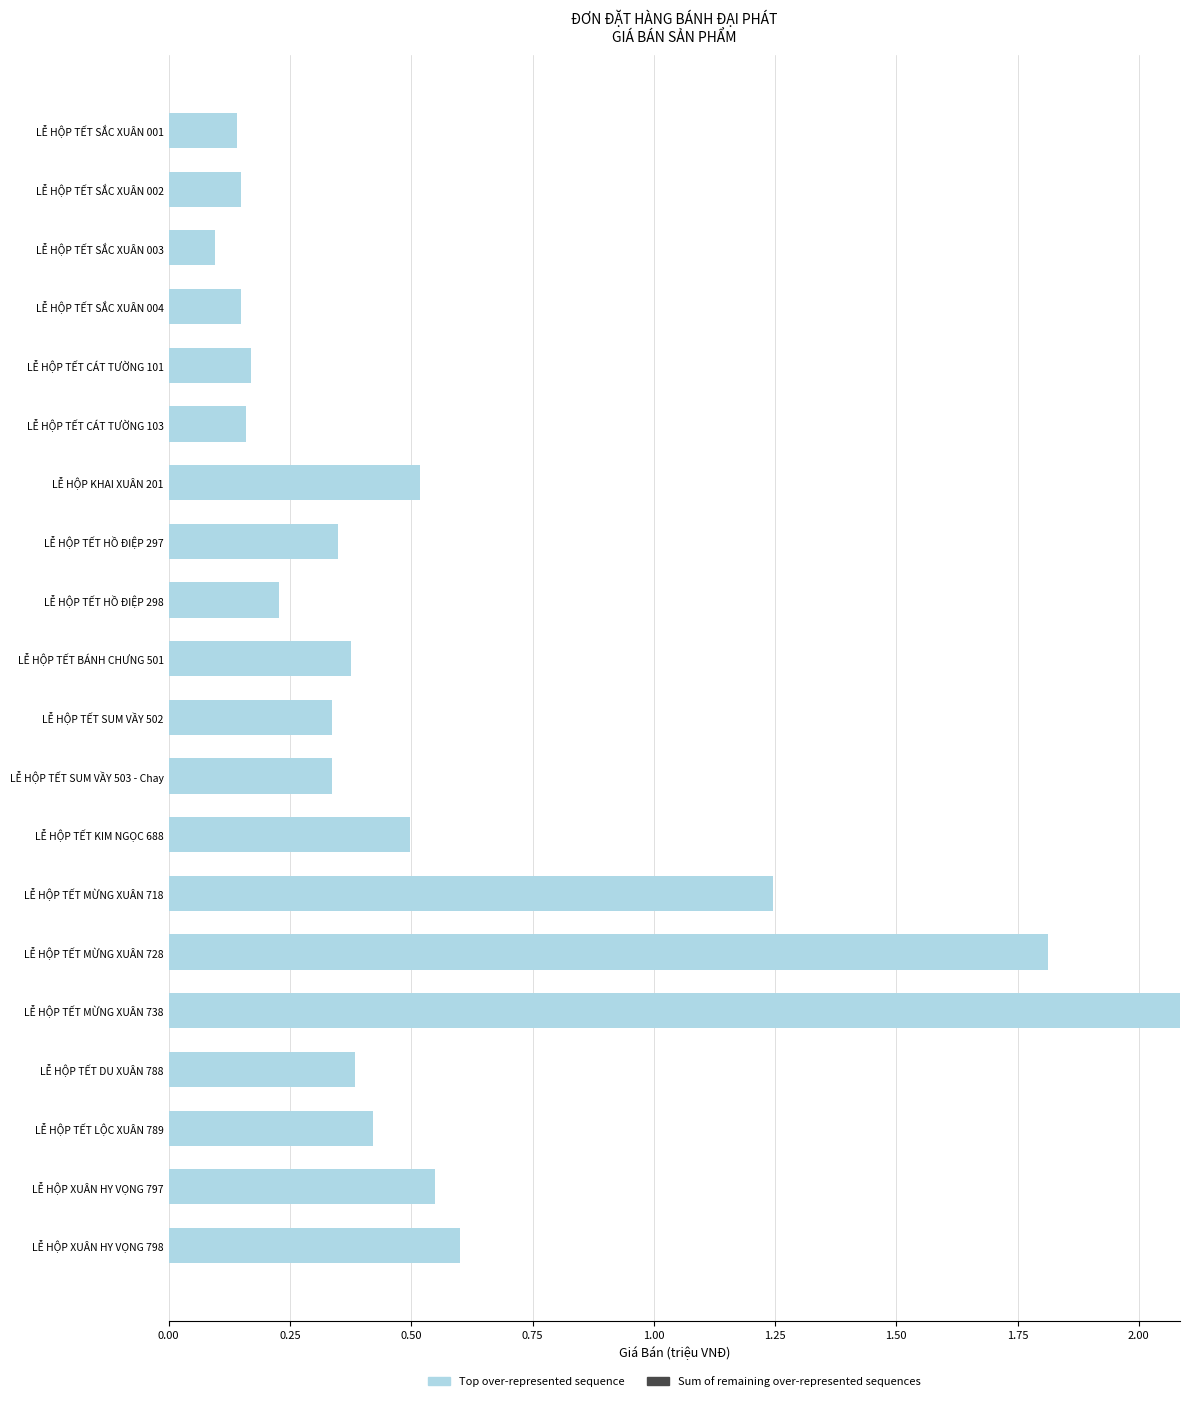

At which label is the value closest to 1?

LỄ HỘP TẾT MỪNG XUÂN 718